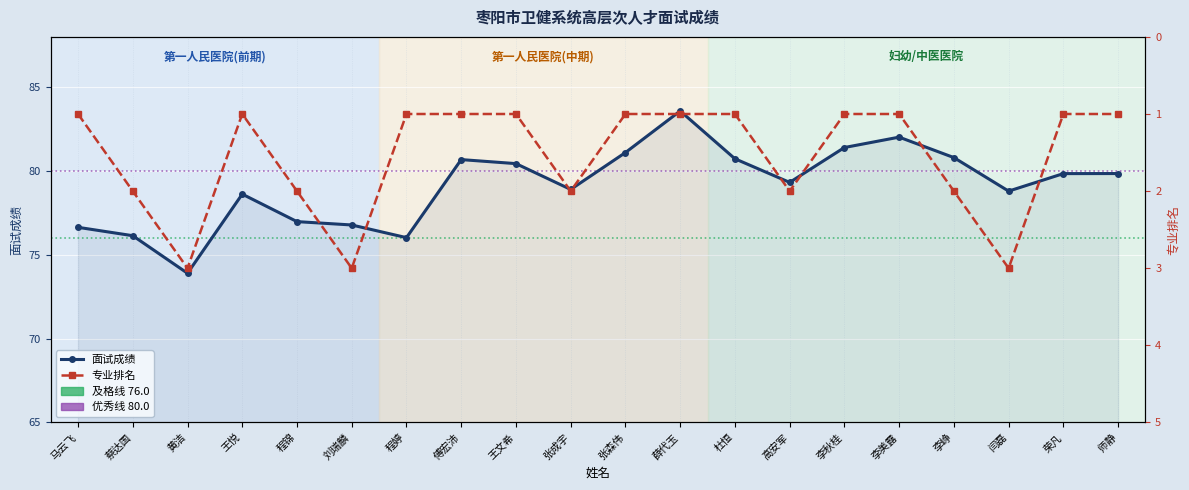

True or false: 专业排名 and 面试成绩 intersect in this chart.

False